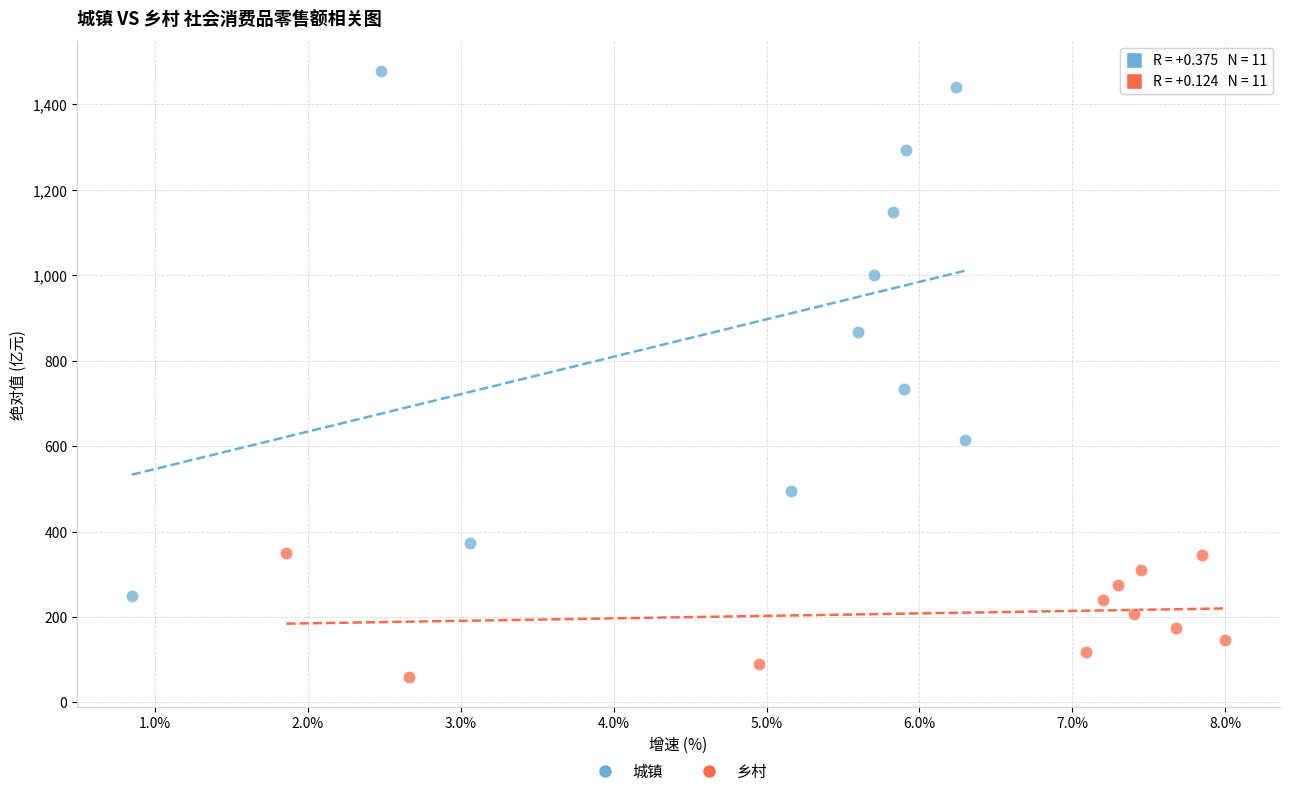

Which series has the largest Y range (max minus min)?

城镇